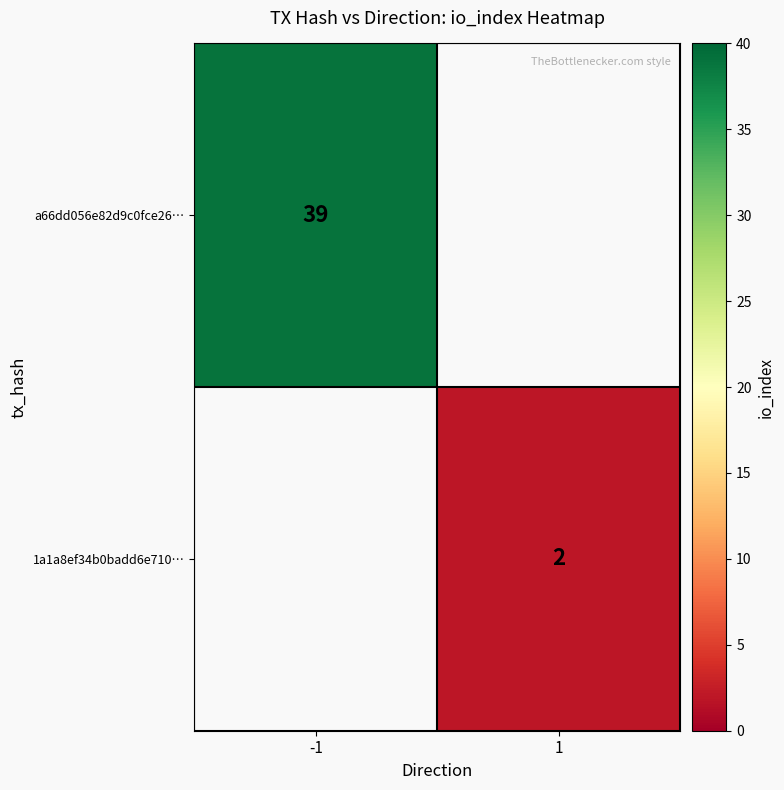

Is the value of 1a1a8ef34b0badd6e710… at 1 greater than the value of a66dd056e82d9c0fce26… at -1?

No